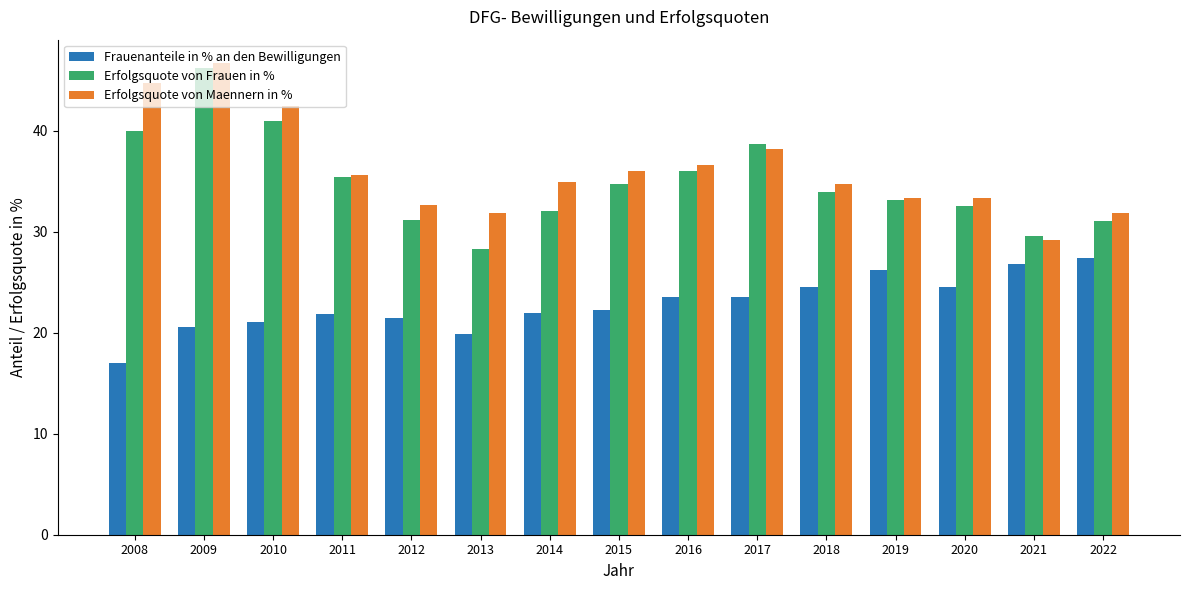

At which label does Erfolgsquote von Maennern in % reach its minimum?

2021